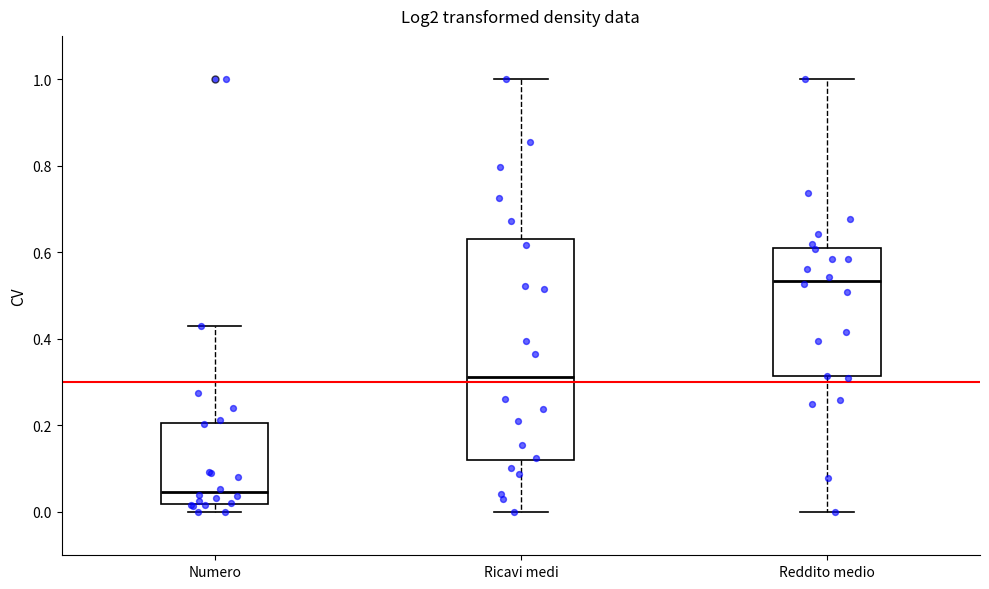

Reading left to right, read every box against the y-axis: the position of its median line, the range the box covers, and the ends of its whiskers. The values are not printed on the chart, so give them approximately, as read against the axis.

Numero: median 0.04, box 0.02 to 0.20, whiskers 0.00 to 0.44
Ricavi medi: median 0.32, box 0.12 to 0.64, whiskers 0.00 to 1.00
Reddito medio: median 0.54, box 0.32 to 0.62, whiskers 0.00 to 1.00